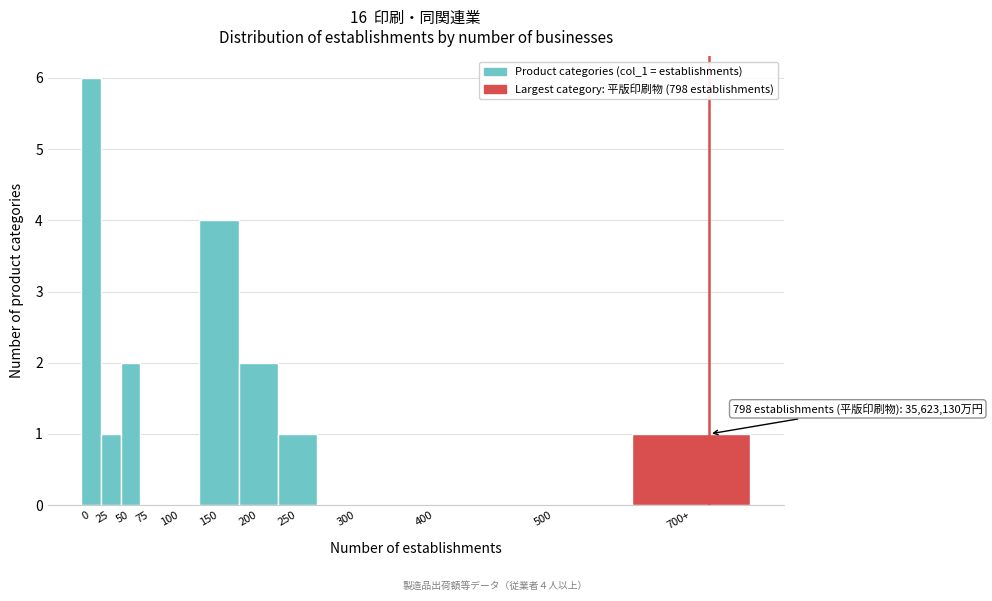

Reading left to right, what are all the values shown in this chart?

0=6	25=1	50=2	75=0	100=0	150=4	200=2	250=1	300=0	400=0	500=0	700+=1